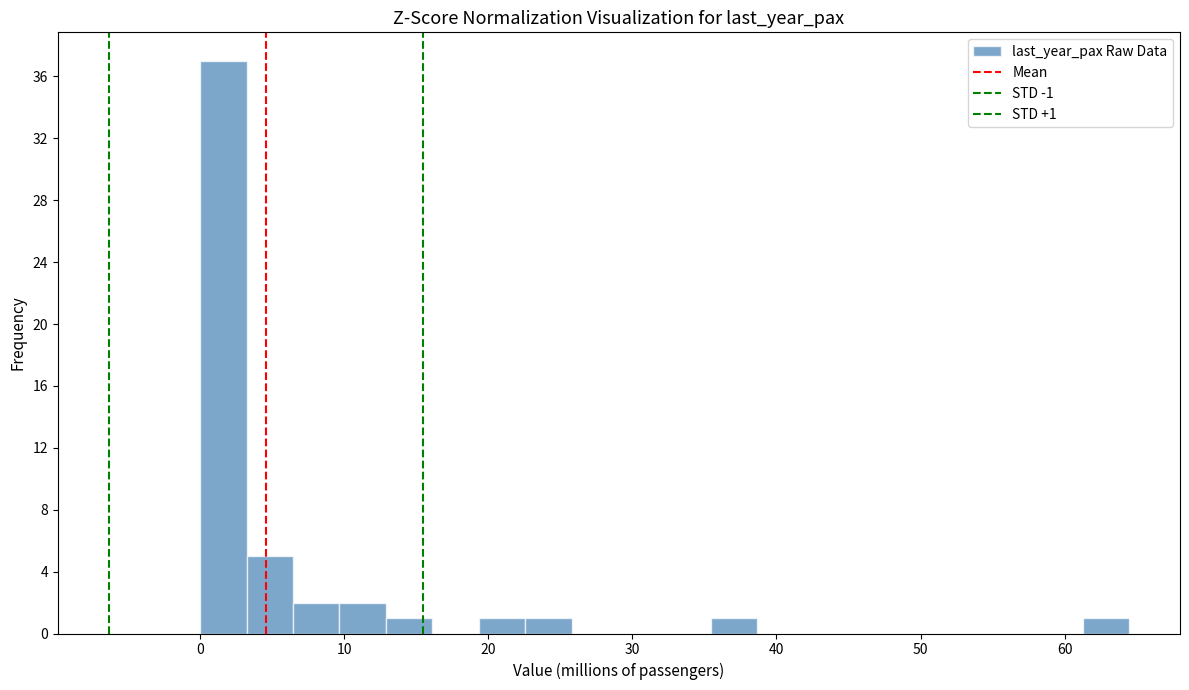

Read against the x-axis, roughly where is the centre of the tallest bar?

2